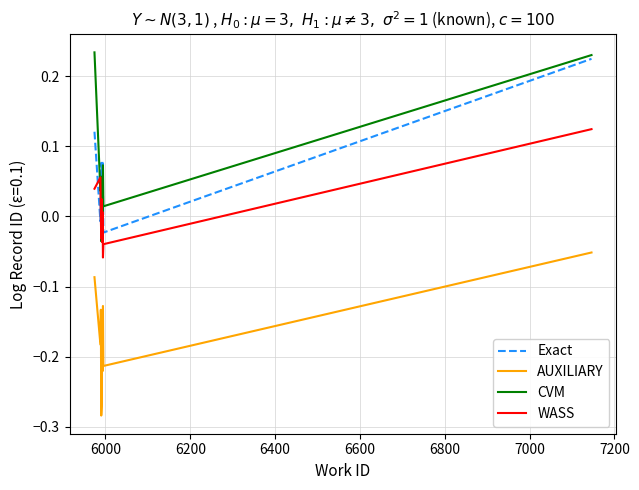

True or false: AUXILIARY and Exact intersect in this chart.

False